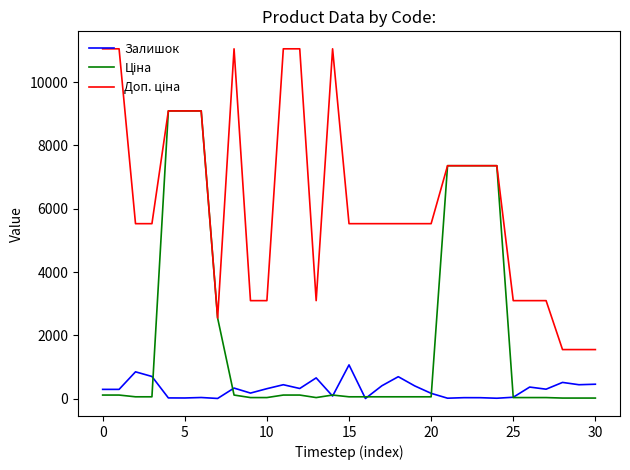

What is the maximum value shown in the chart?

11055.0